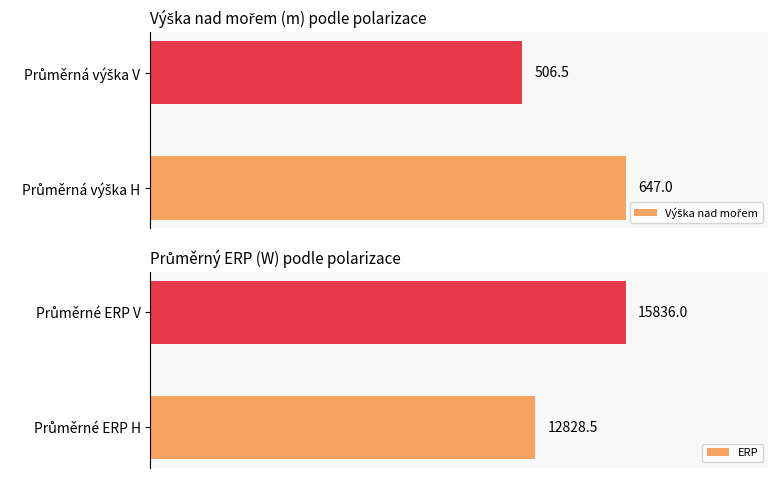

How many bars are there in total?

4